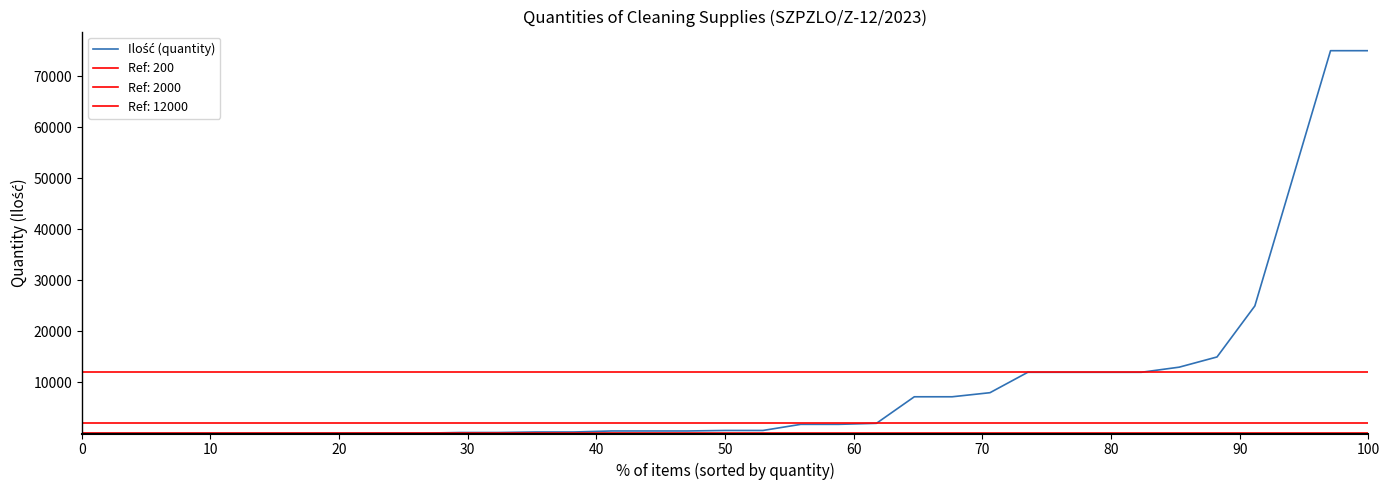

What is the greatest value displayed?

75000